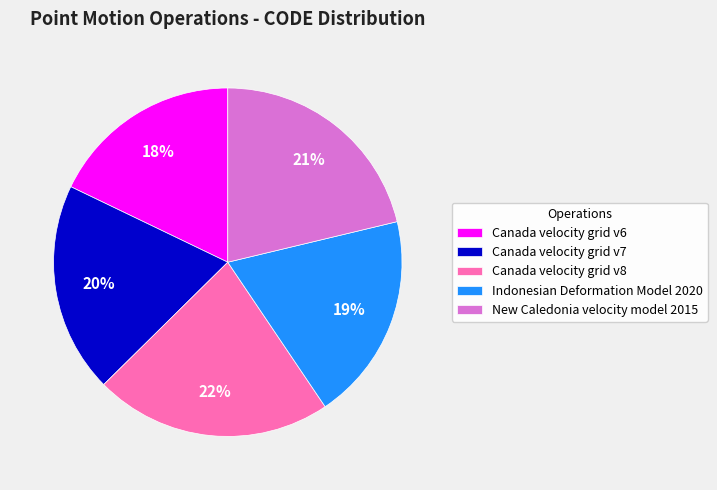

Is it true that Canada velocity grid v6 is 18% of the pie?

True